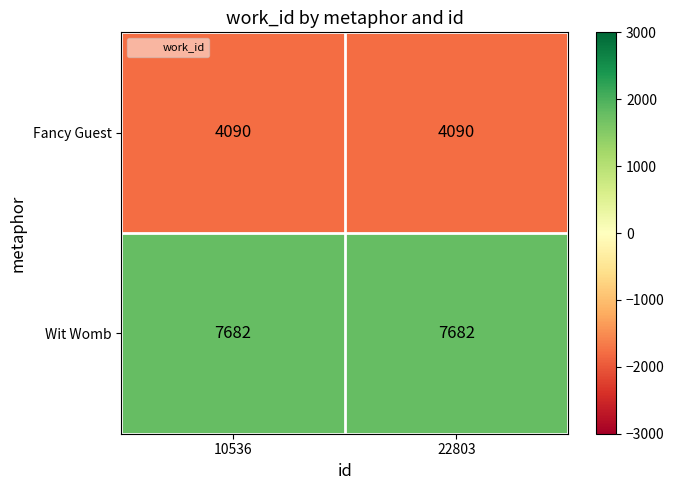

Which series has the largest total across all categories?

Wit Womb